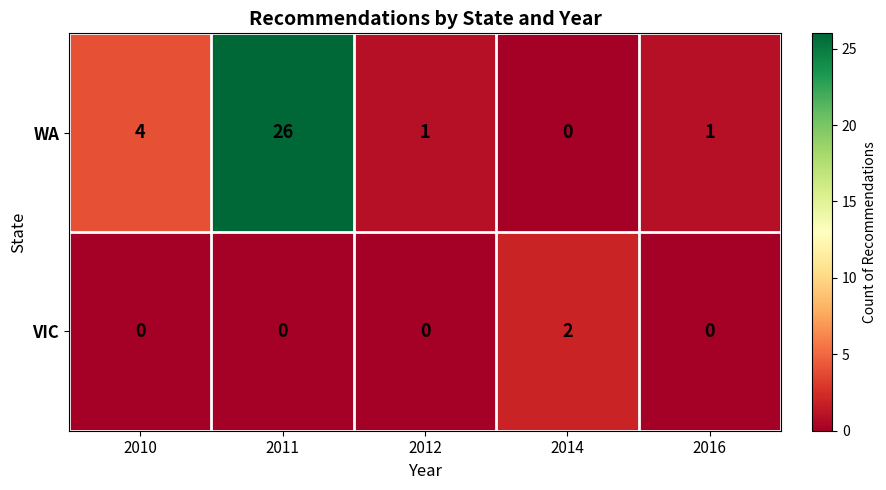

True or false: VIC has a value of -1 at 2016.

False